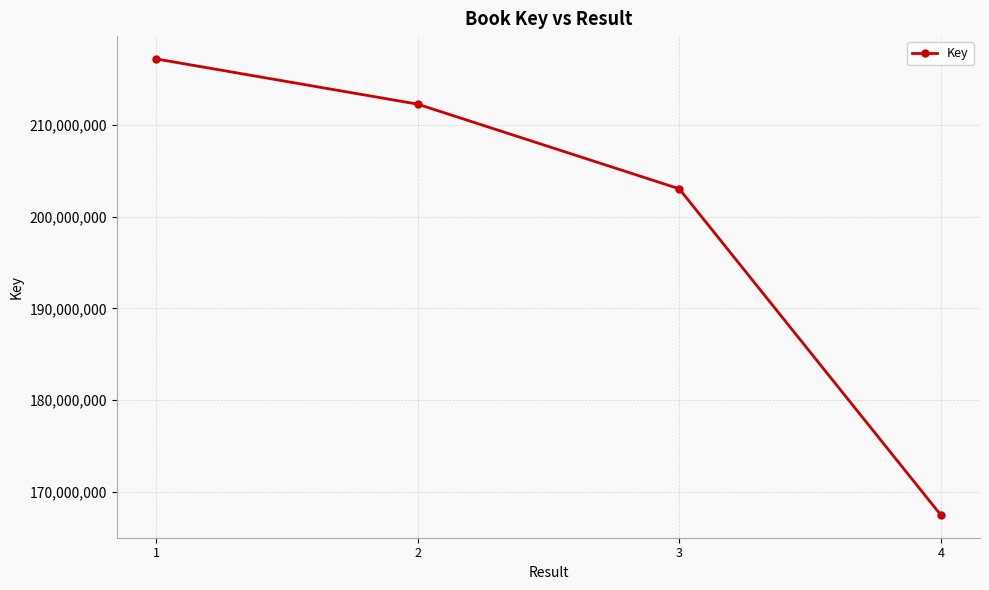

How many data points are less than 212260125?

2